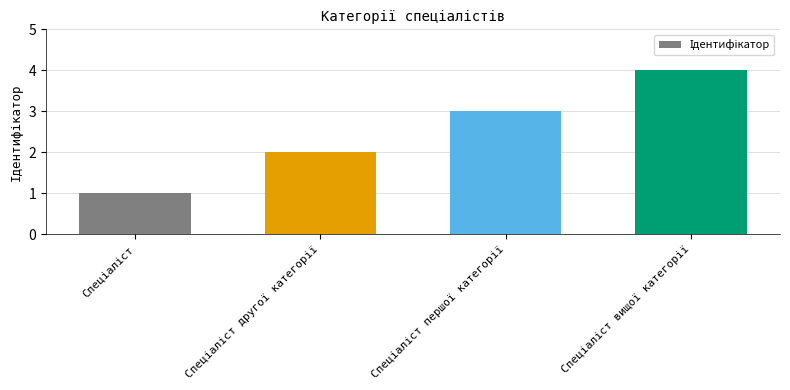

What is the greatest value displayed?

4